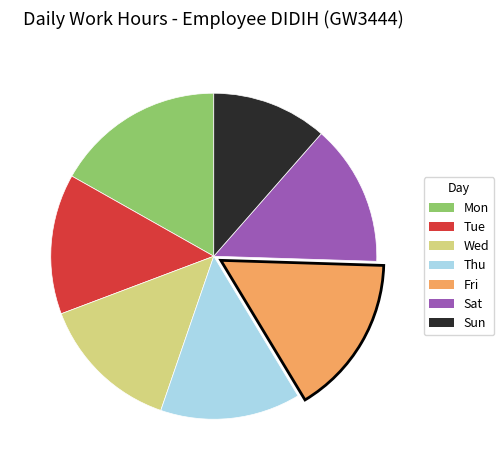

How many slices are in this pie chart?

7